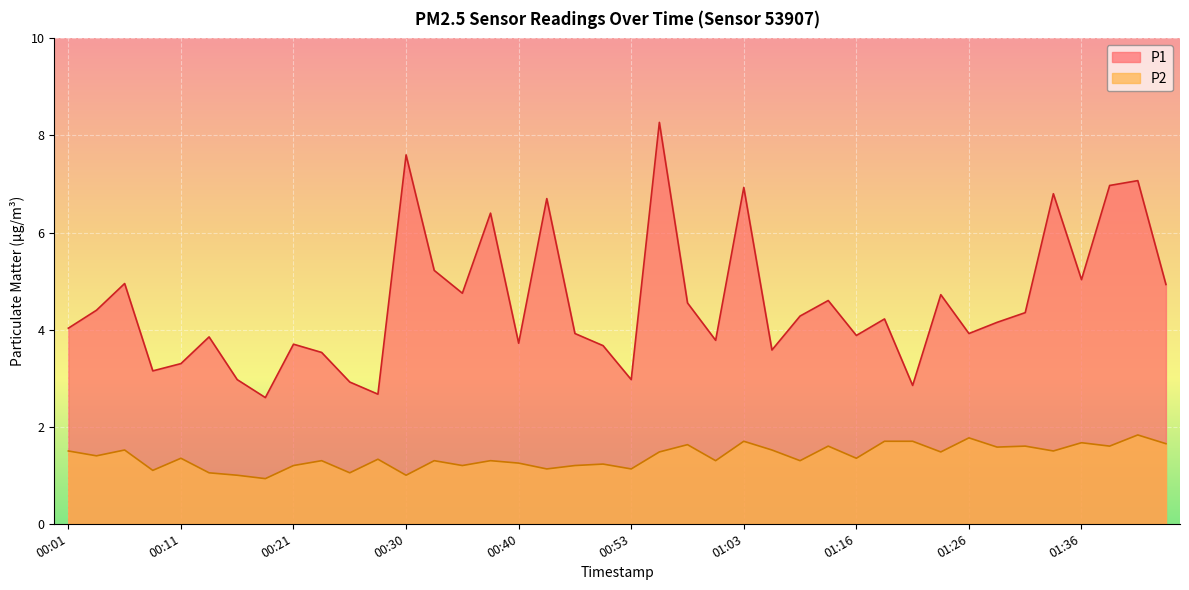

Which series has the largest range (max minus min)?

P1